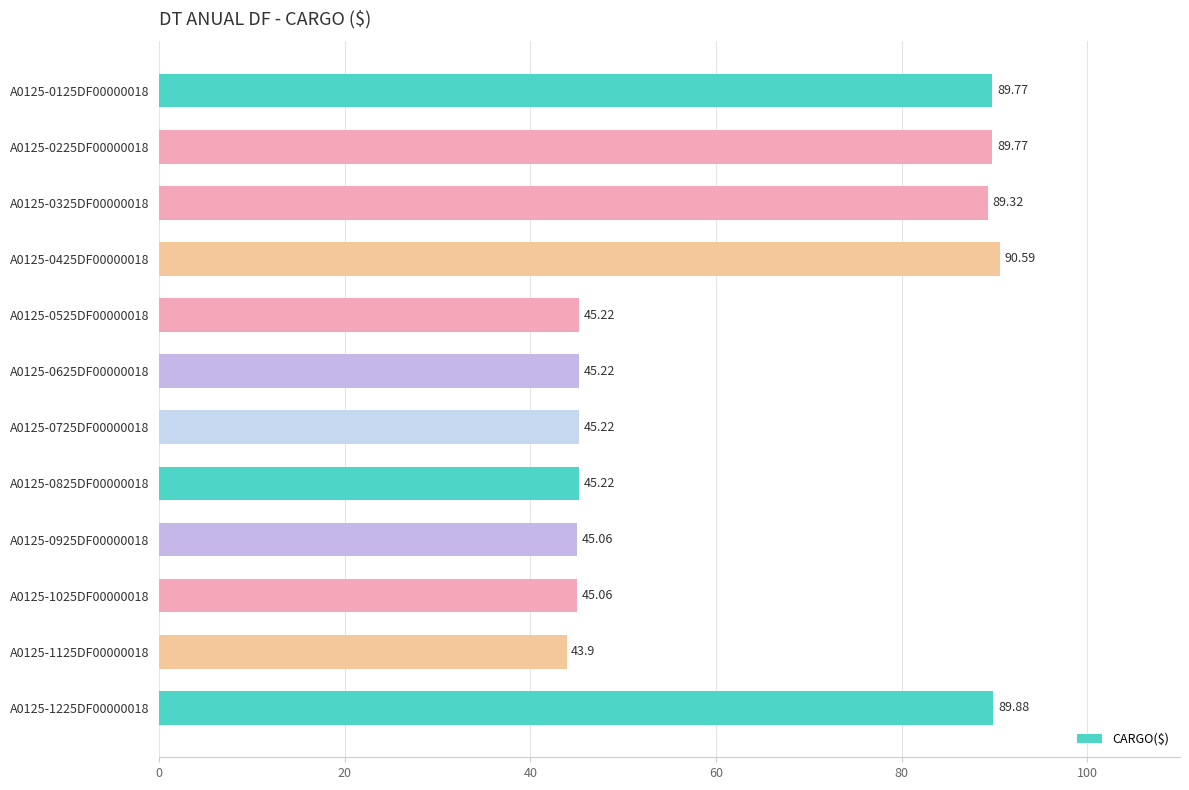

What is the difference between the values at A0125-0625DF00000018 and A0125-1125DF00000018?

1.3